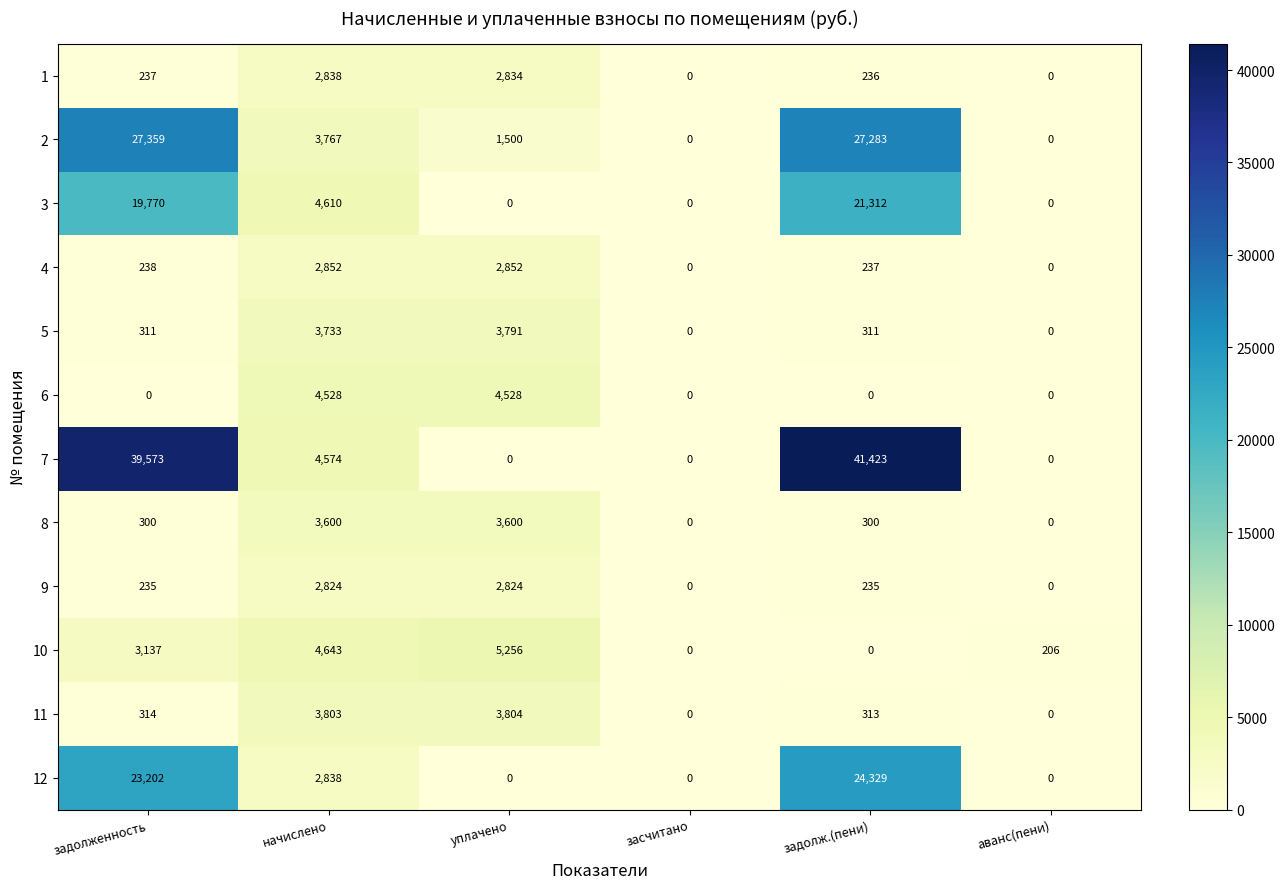

How many categories are shown in the chart?

6